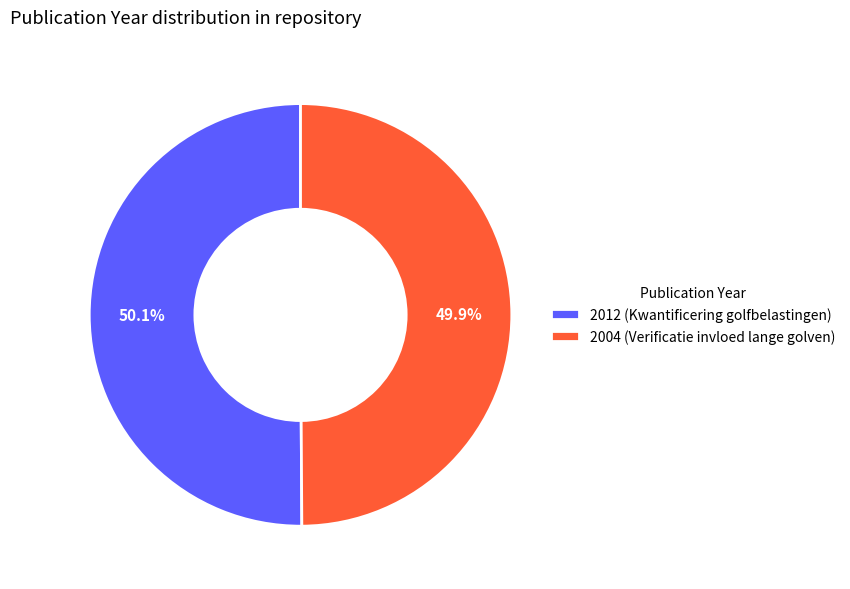

To the nearest percent, what is the average slice percentage?

50%